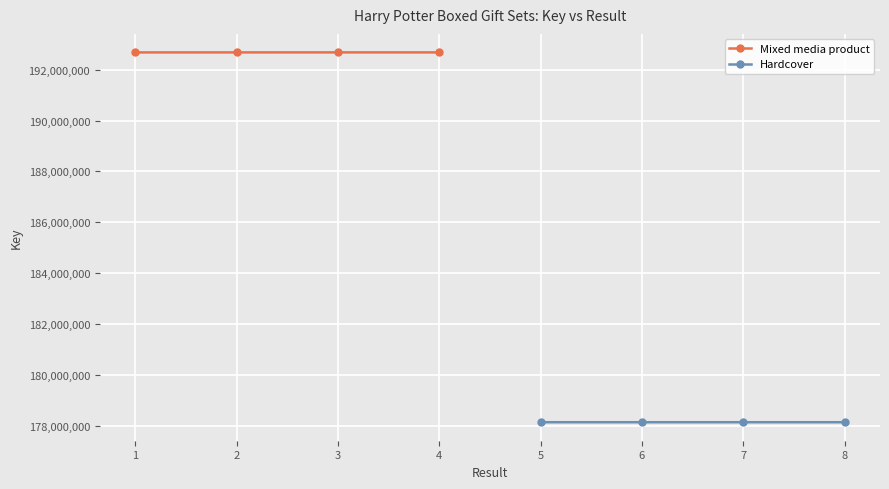

What is the value of the Mixed media product point at the 4th from the left?

192680505